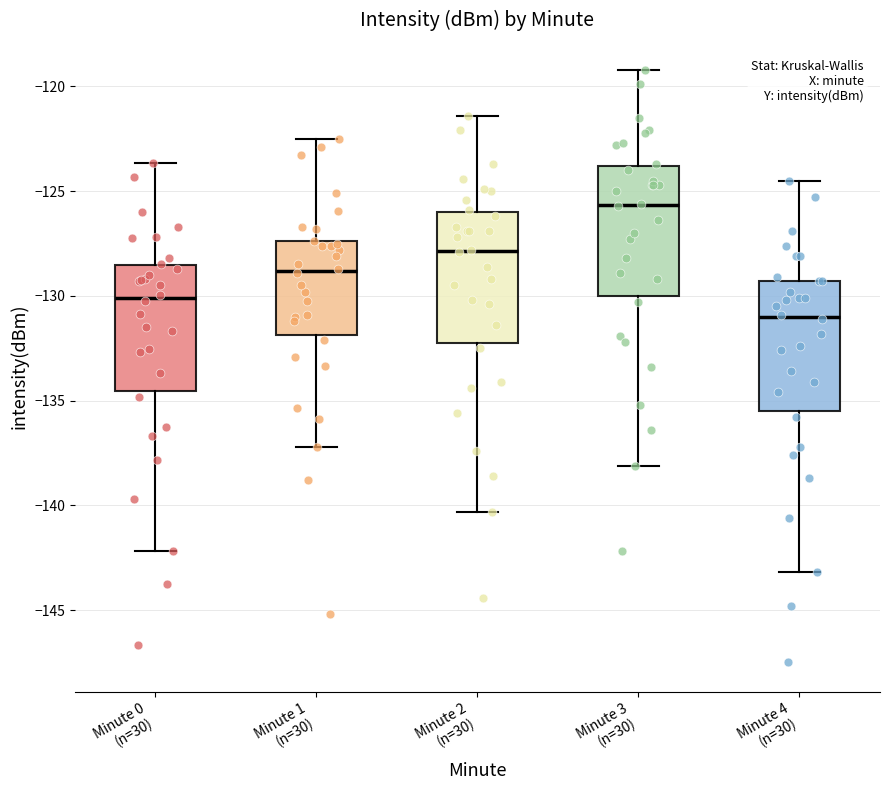

Reading left to right, transcribe this box plot: for each box, give where its median line is, the range the box spans, and where its two whiskers end, as read against the y-axis. The values are not printed on the chart, so give them approximately, as read against the axis.

Minute 0 (n=30): median -130.0, box -134.5 to -128.5, whiskers -142.0 to -123.5
Minute 1 (n=30): median -129.0, box -132.0 to -127.5, whiskers -137.0 to -122.5
Minute 2 (n=30): median -128.0, box -132.0 to -126.0, whiskers -140.5 to -121.5
Minute 3 (n=30): median -125.5, box -130.0 to -124.0, whiskers -138.0 to -119.0
Minute 4 (n=30): median -131.0, box -135.5 to -129.5, whiskers -143.0 to -124.5